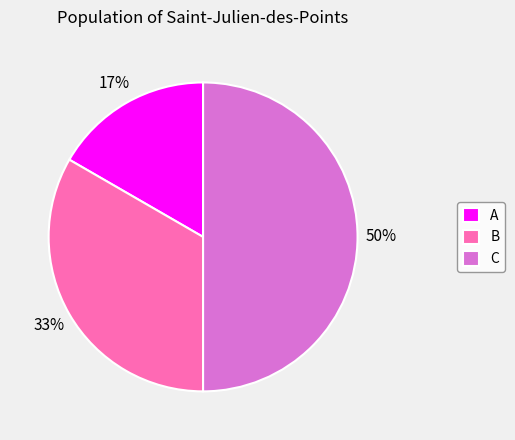

To the nearest percent, what percentage of the pie is A?

17%